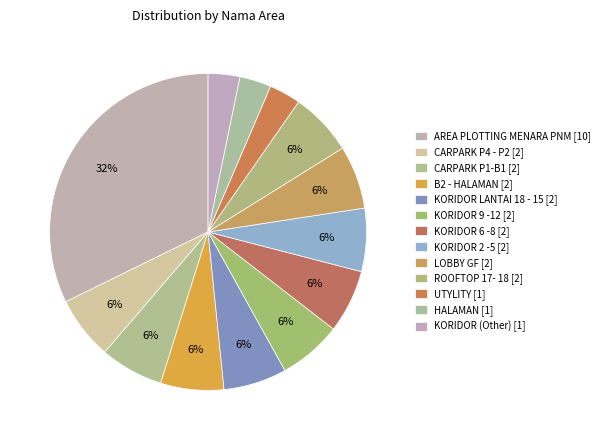

Count the number of slices in the pie.

13